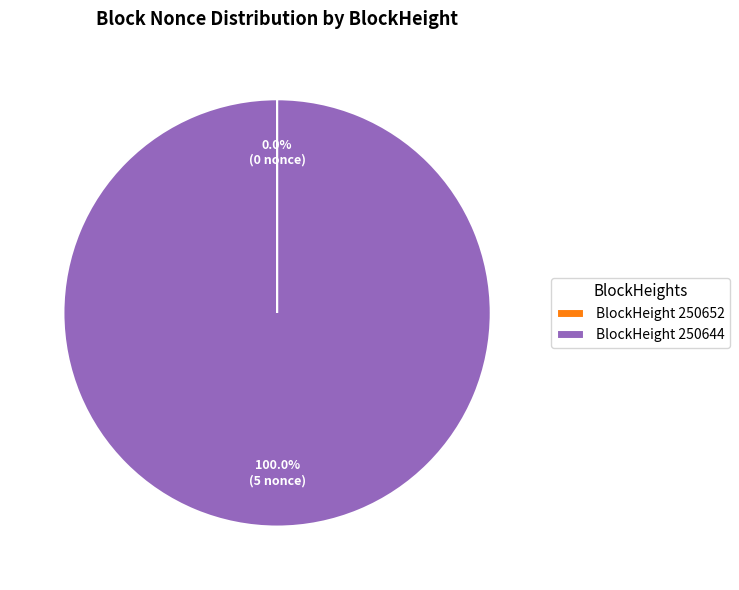

Which slice represents more than half of the pie?

BlockHeight 250644